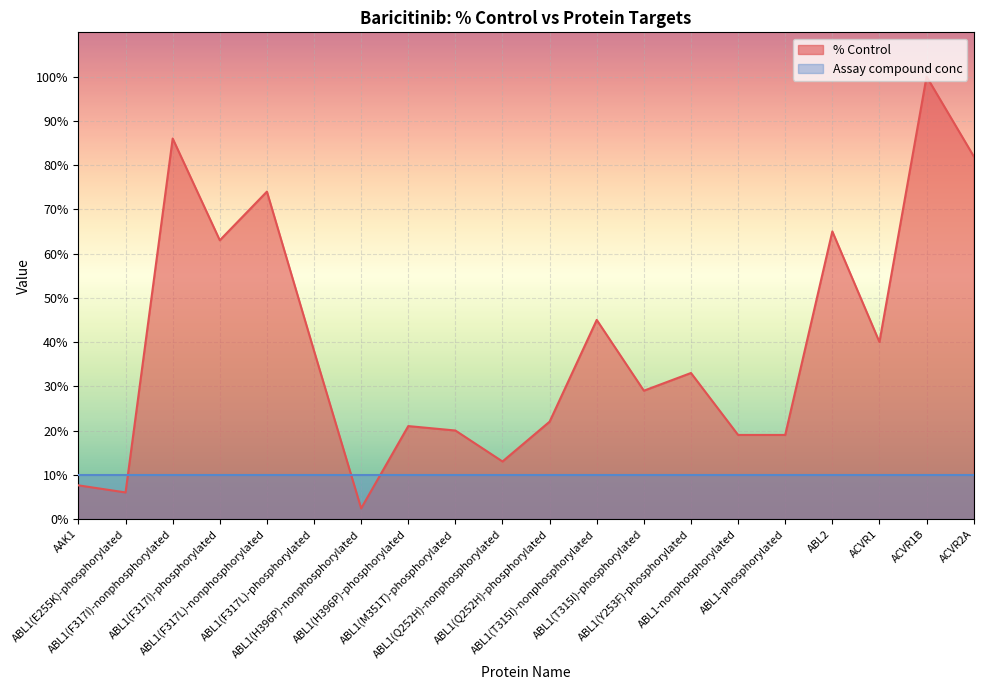

Where does the data first go above 33?

ABL1(F317I)-nonphosphorylated